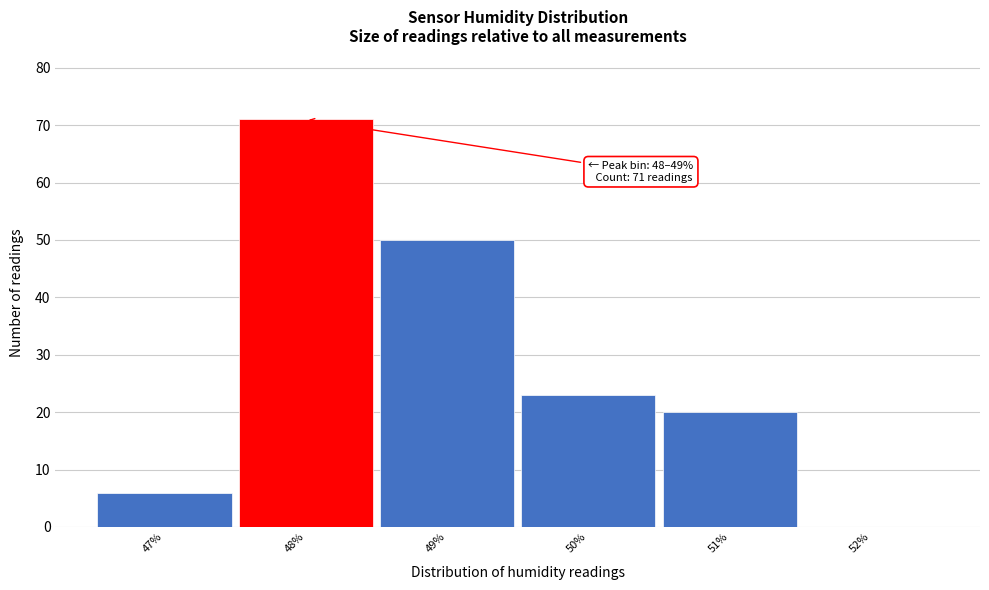

Reading left to right, transcribe all the data shown in this chart.

47%=6	48%=71	49%=50	50%=23	51%=20	52%=0